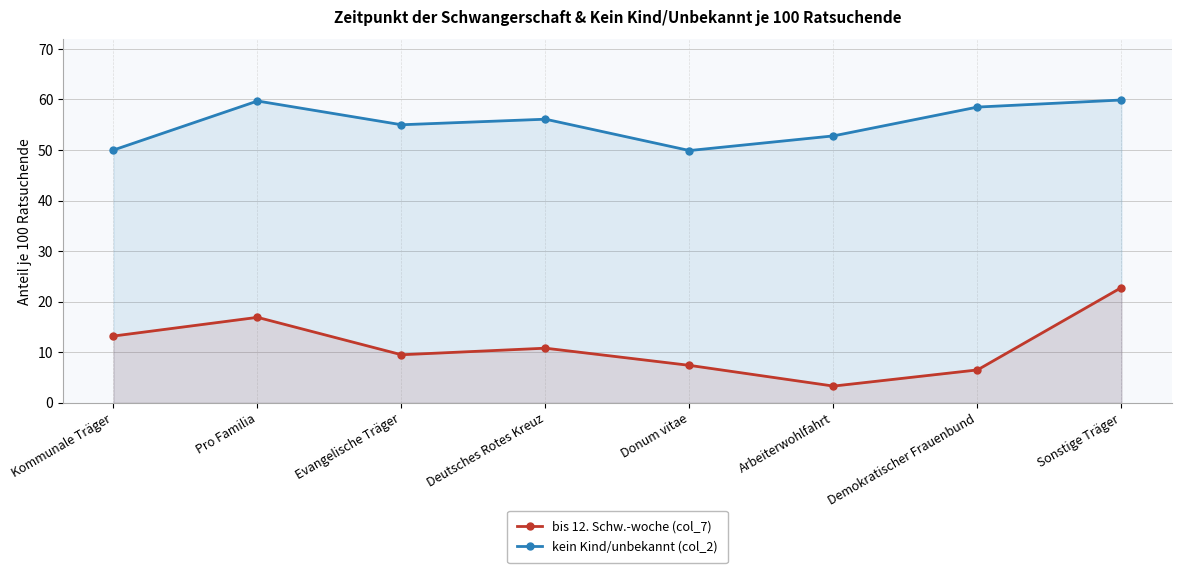

At how many categories does at least one series exceed 31?

8